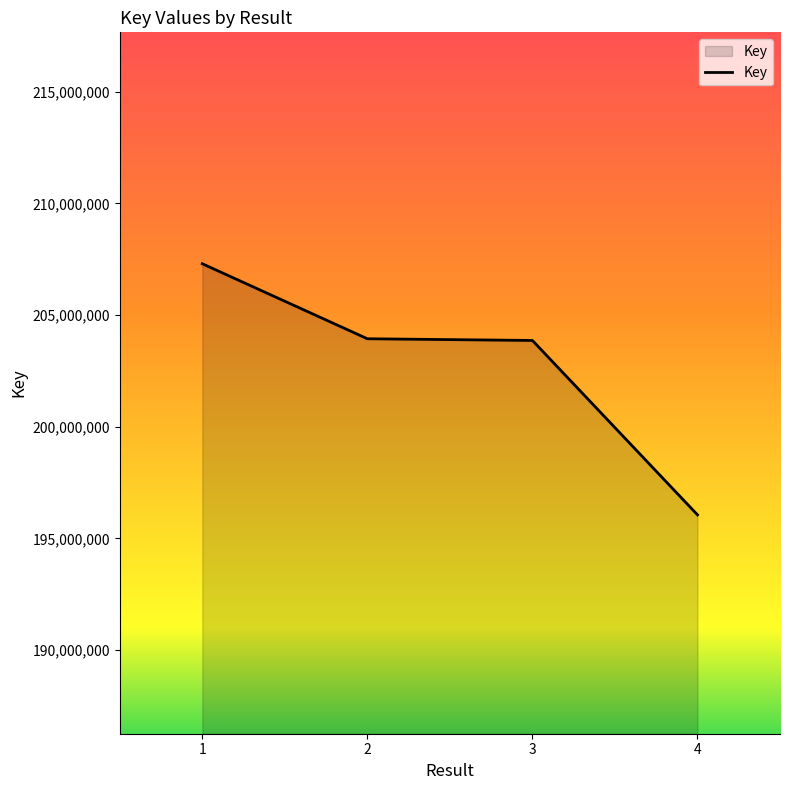

What is the ratio of the value at 1 to the value at 2?

1.0